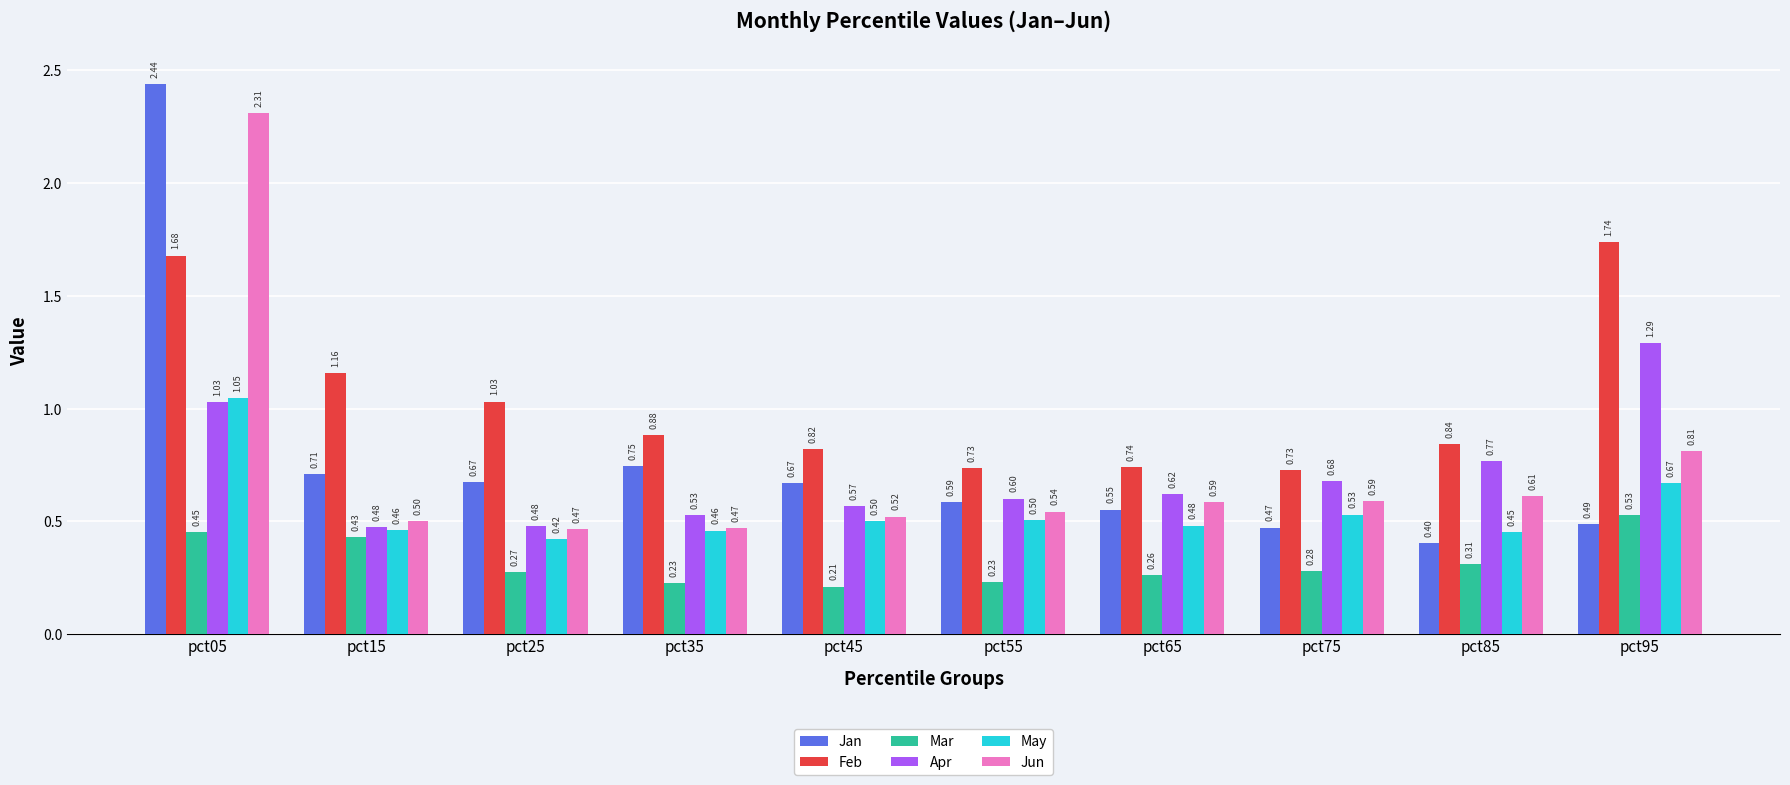

What is the total value across all series at pct25?

3.3